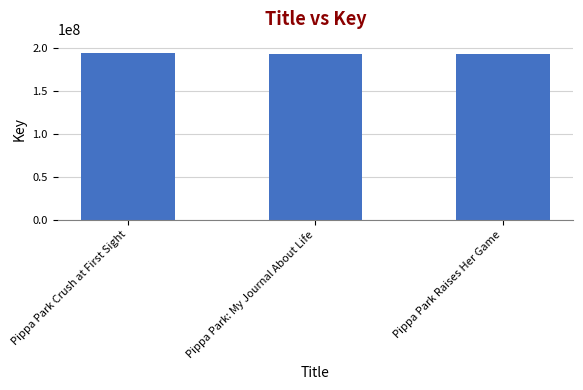

Is it true that the value at Pippa Park Crush at First Sight is 194184000?

True